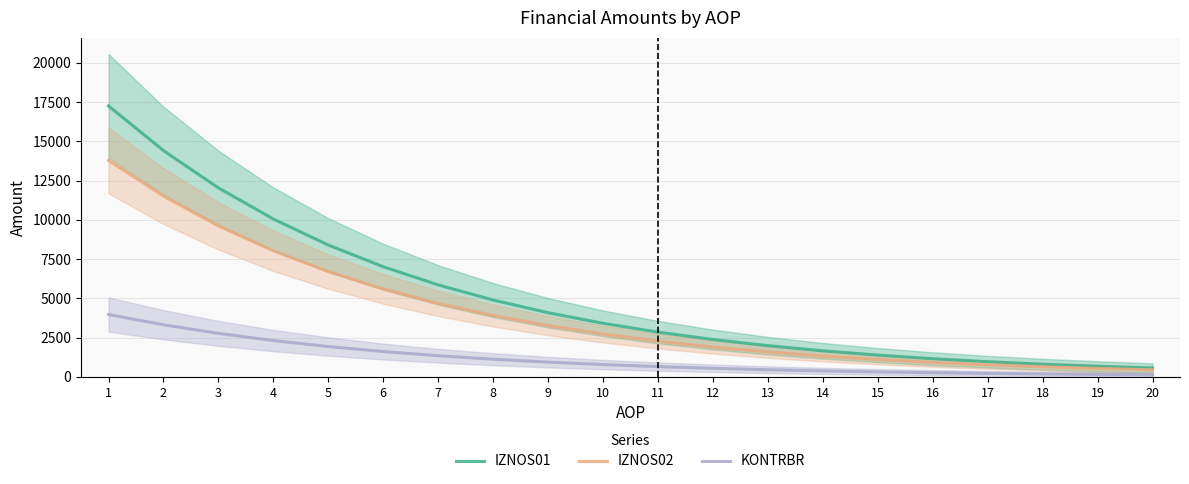

Reading right to left, what are all the values shown in this chart?

IZNOS01: 20=564.3	19=675.6	18=808.9	17=968.4	16=1159.4	15=1388.0	14=1661.7	13=1989.5	12=2381.8	11=2851.6	10=3414.0	9=4087.2	8=4893.3	7=5858.4	6=7013.7	5=8397.0	4=10053.0	3=12035.6	2=14409.2	1=17251.0
IZNOS02: 20=450.9	19=539.8	18=646.2	17=773.7	16=926.3	15=1109.0	14=1327.7	13=1589.5	12=1903.0	11=2278.3	10=2727.6	9=3265.5	8=3909.5	7=4680.6	6=5603.6	5=6708.8	4=8031.9	3=9615.9	2=11512.3	1=13782.8
KONTRBR: 20=130.0	19=155.7	18=186.4	17=223.1	16=267.1	15=319.8	14=382.9	13=458.4	12=548.8	11=657.0	10=786.5	9=941.7	8=1127.4	7=1349.7	6=1615.9	5=1934.6	4=2316.1	3=2772.9	2=3319.8	1=3974.5